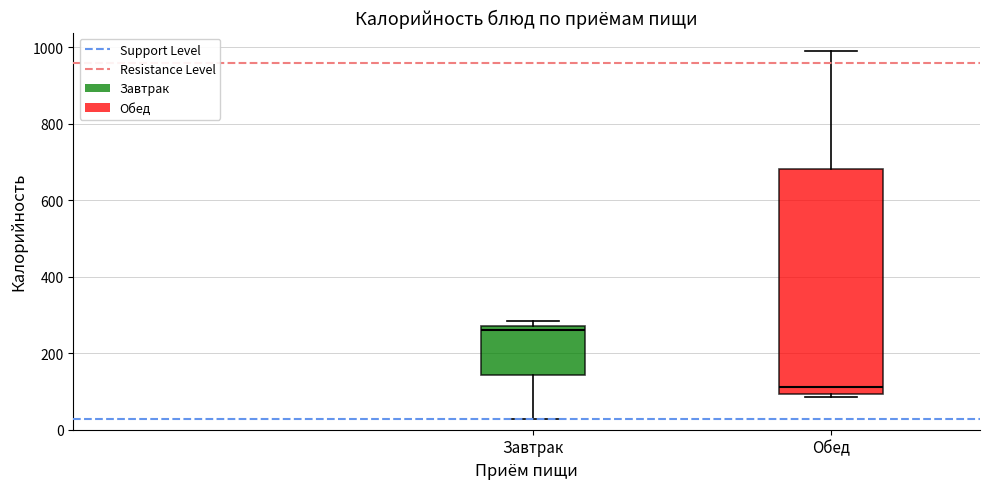

Reading left to right, transcribe this box plot: for each box, give where its median line is, the range the box spans, and where its two whiskers end, as read against the y-axis. The values are not printed on the chart, so give them approximately, as read against the axis.

Завтрак: median 260, box 140 to 280, whiskers 20 to 280 (just above the box's upper edge)
Обед: median 120, box 100 to 680, whiskers 80 to 980